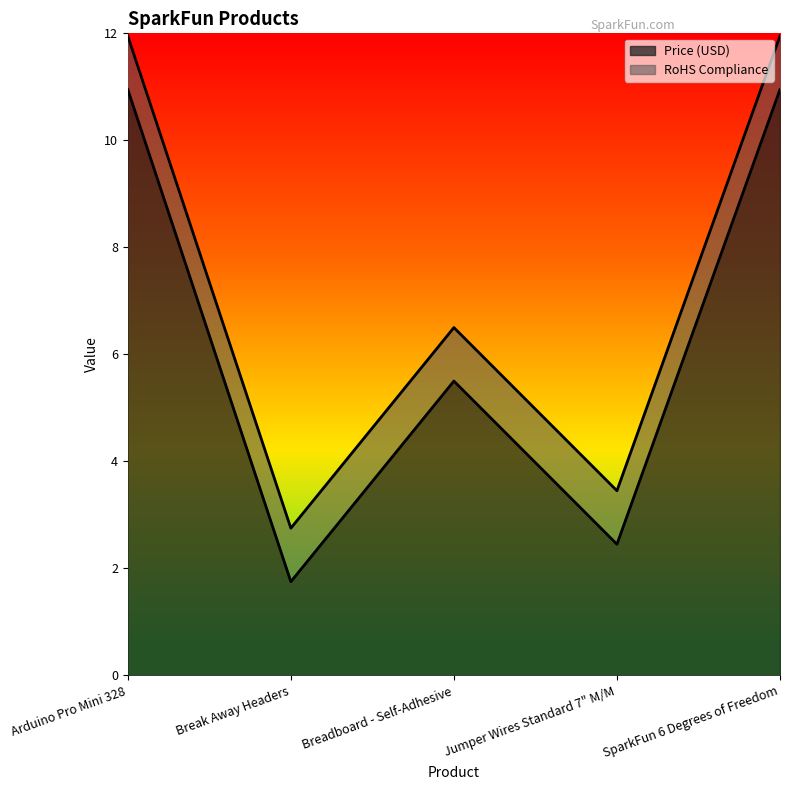

Which label corresponds to the largest value in the chart?

Arduino Pro Mini 328